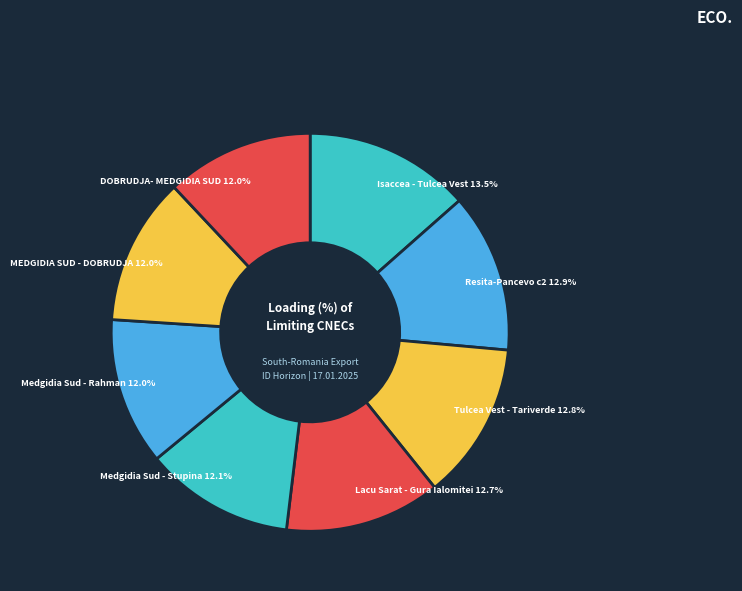

Is there any slice that represents more than half of the pie?

No